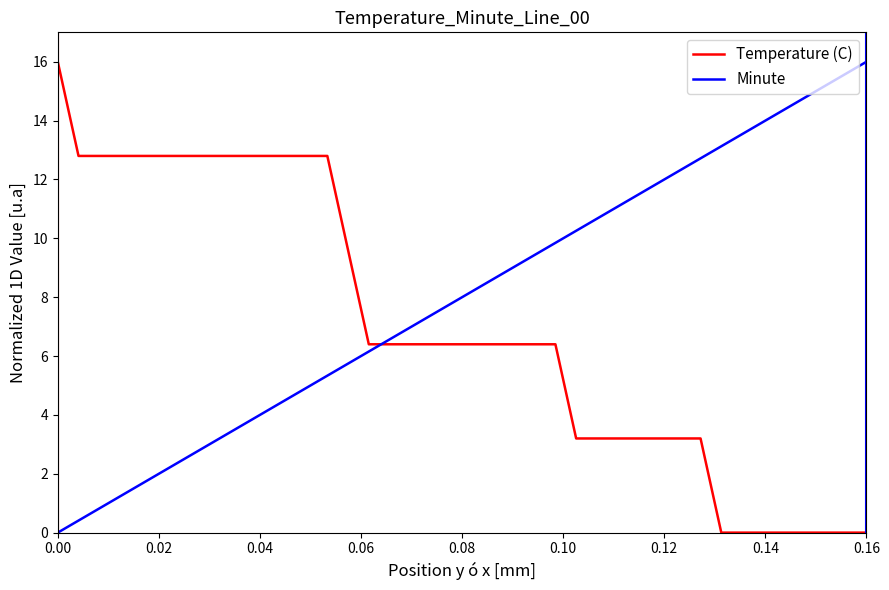

What is the maximum value for Minute?

16.0